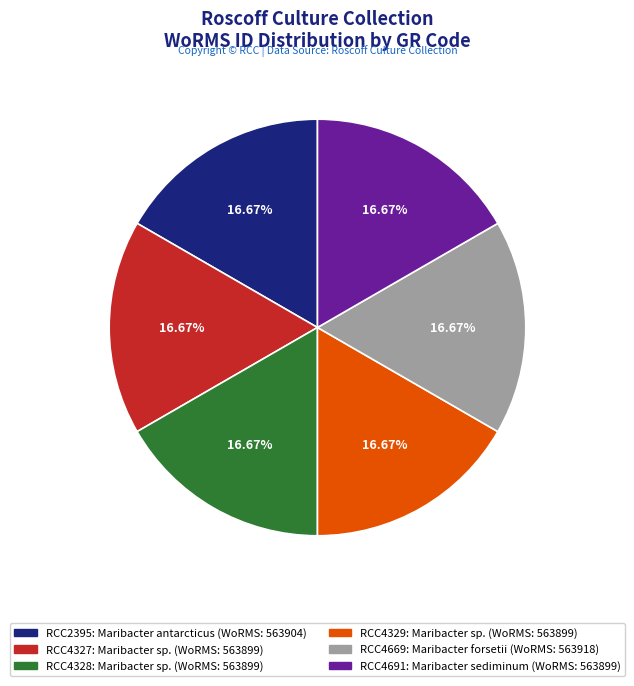

To the nearest percent, what is the combined percentage of RCC4327 and RCC4669?

33%